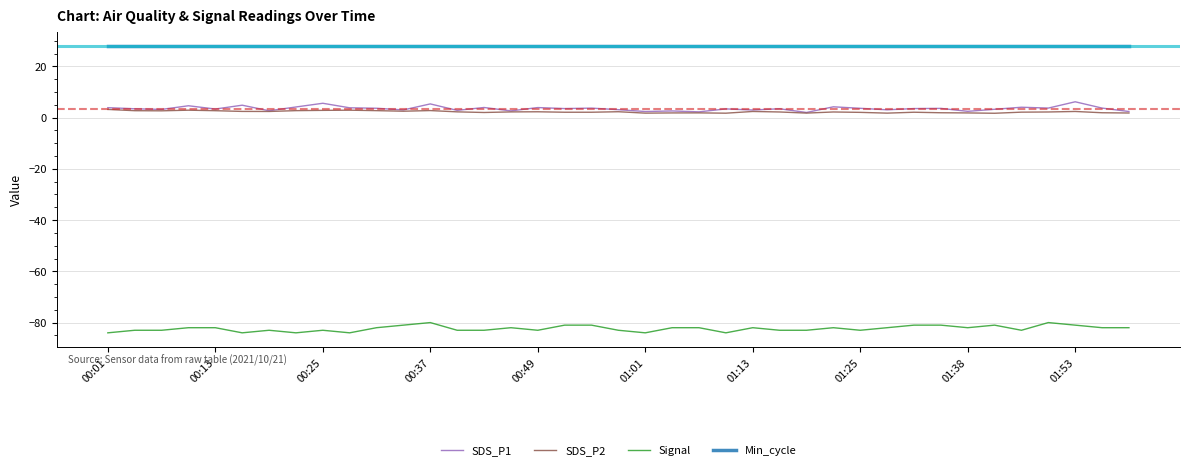

True or false: Signal and SDS_P1 intersect in this chart.

False